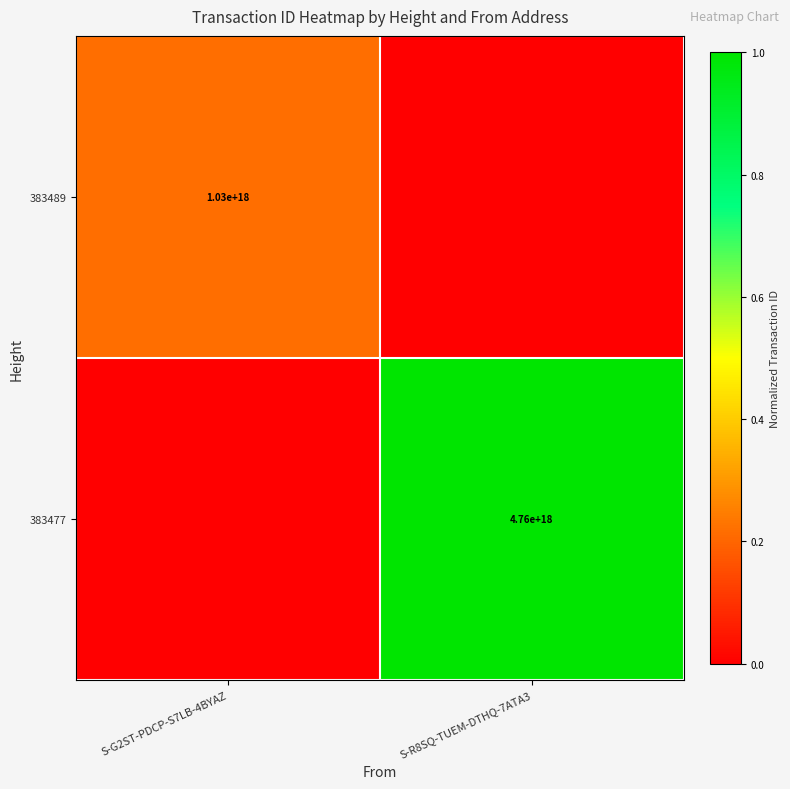

The 383477 series shows 1609851212012237312 at S-R8SQ-TUEM-DTHQ-7ATA3. True or false?

False